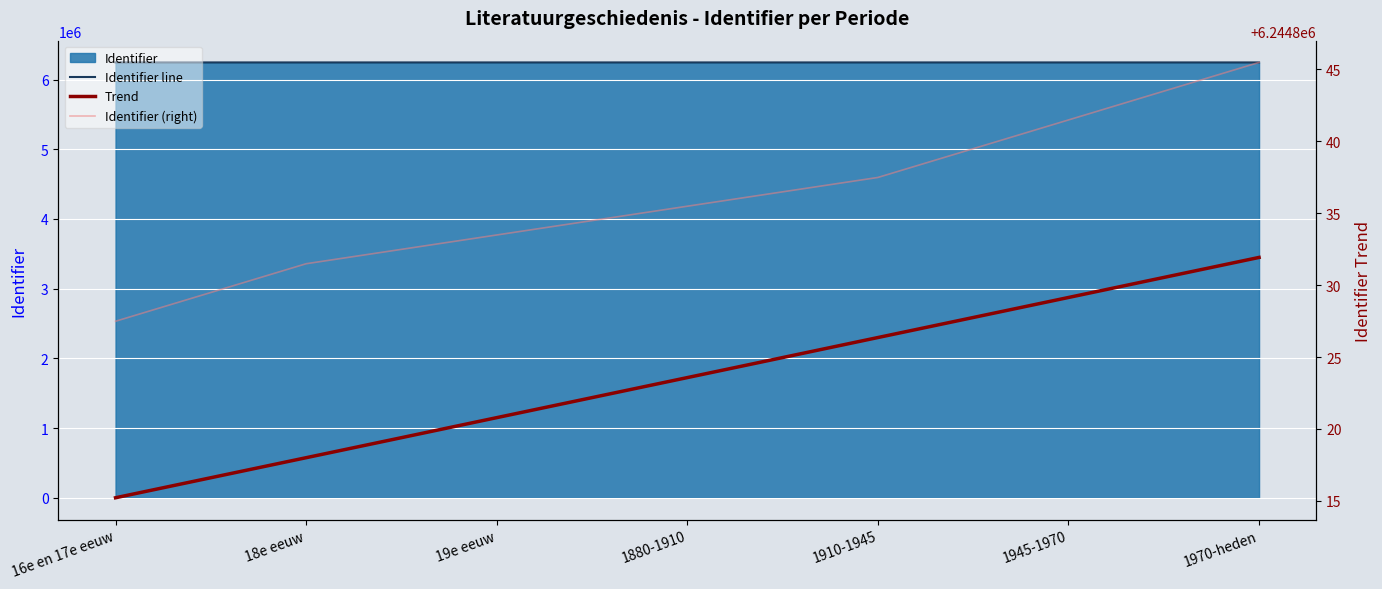

What is the total value across all series at 1970-heden?

18734510.4